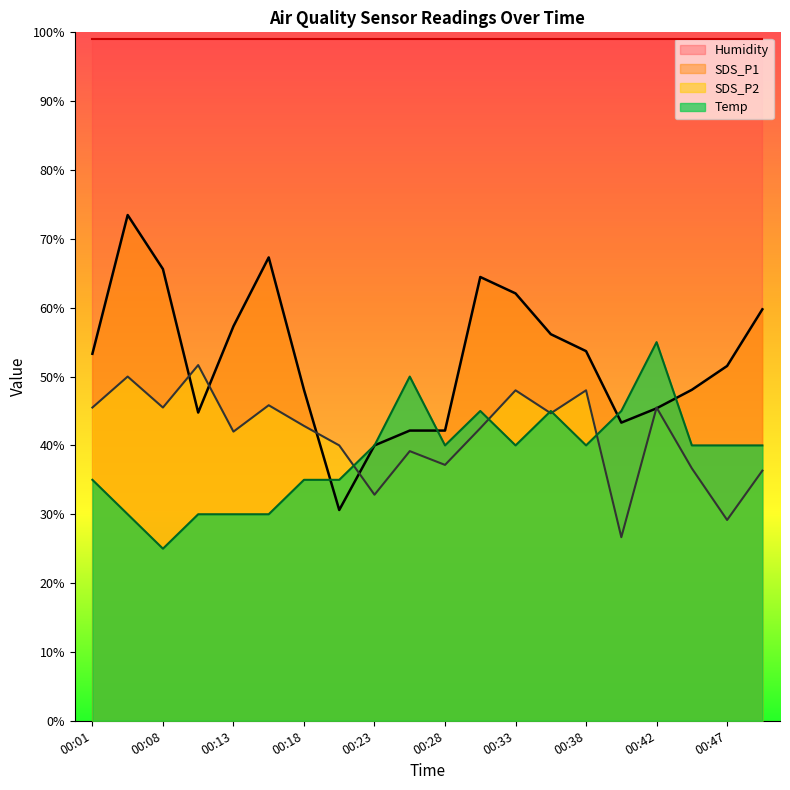

How many intersections are there between SDS_P1 and SDS_P2?

6